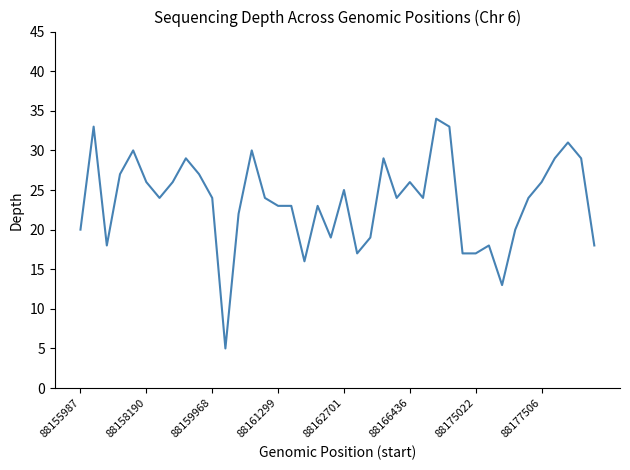

What is the smallest value displayed?

5